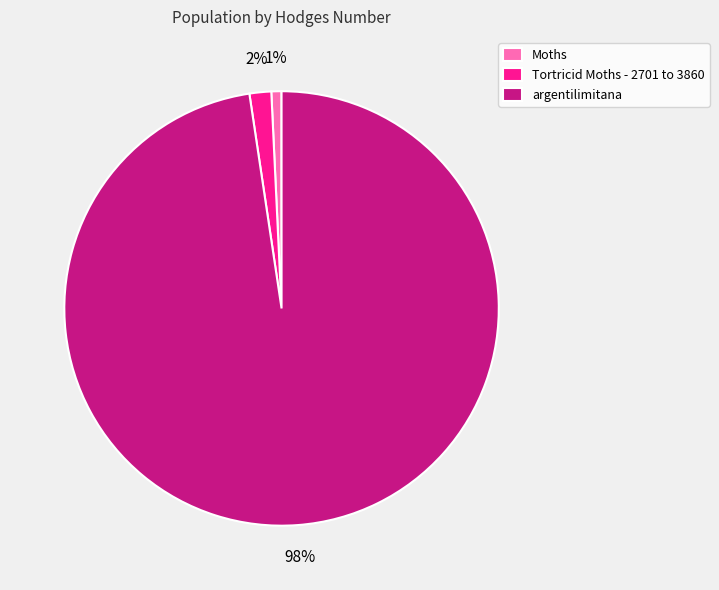

To the nearest percent, what is the average slice percentage?

33%